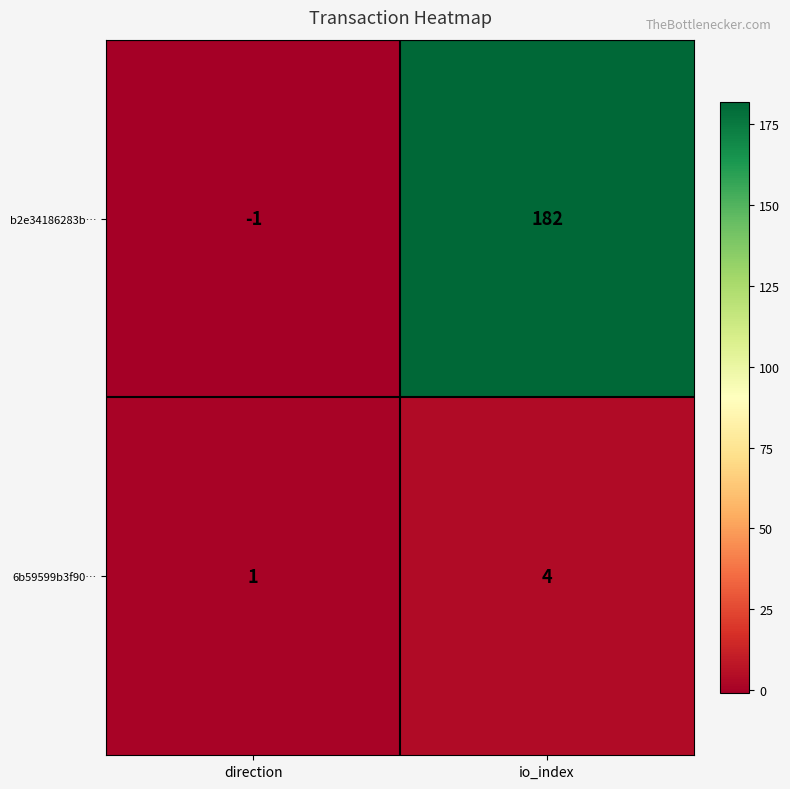

Rank the series by their average value, from lowest to highest.

6b59599b3f90…, b2e34186283b…